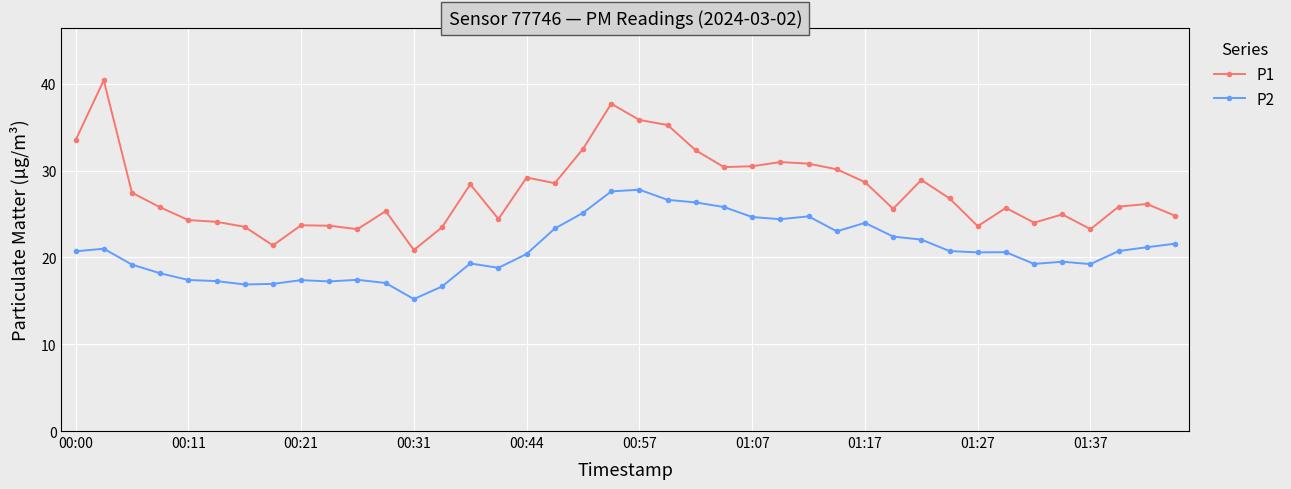

Which series has the largest total across all categories?

P1